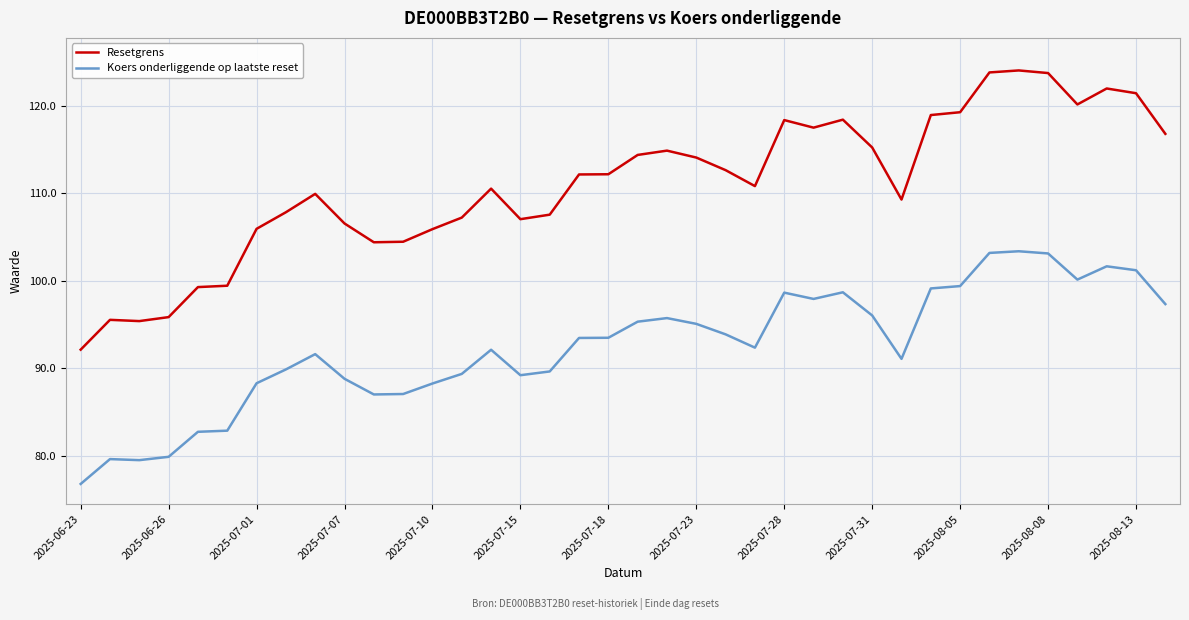

Which series has the widest spread of values?

Resetgrens